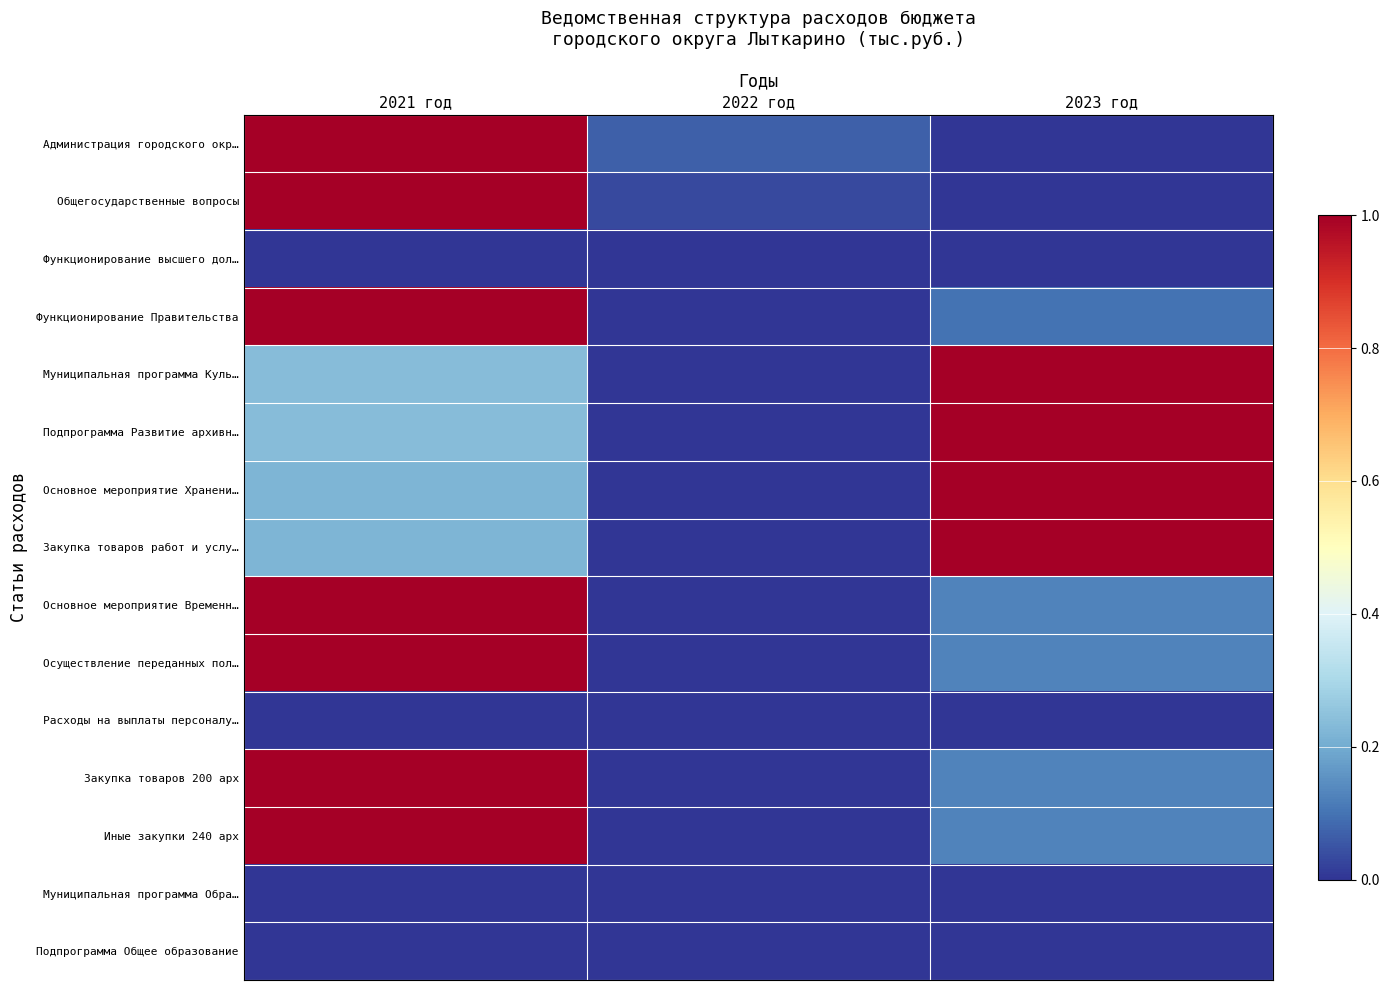

Reading left to right, transcribe all the data shown in this chart.

Администрация городского окр…: 2021 год=1.0	2022 год=0.1	2023 год=0.0
Общегосударственные вопросы: 2021 год=1.0	2022 год=0.0	2023 год=0.0
Функционирование высшего дол…: 2021 год=0.0	2022 год=0.0	2023 год=0.0
Функционирование Правительства: 2021 год=1.0	2022 год=0.0	2023 год=0.1
Муниципальная программа Куль…: 2021 год=0.2	2022 год=0.0	2023 год=1.0
Подпрограмма Развитие архивн…: 2021 год=0.2	2022 год=0.0	2023 год=1.0
Основное мероприятие Хранени…: 2021 год=0.2	2022 год=0.0	2023 год=1.0
Закупка товаров работ и услу…: 2021 год=0.2	2022 год=0.0	2023 год=1.0
Основное мероприятие Временн…: 2021 год=1.0	2022 год=0.0	2023 год=0.1
Осуществление переданных пол…: 2021 год=1.0	2022 год=0.0	2023 год=0.1
Расходы на выплаты персоналу…: 2021 год=0.0	2022 год=0.0	2023 год=0.0
Закупка товаров 200 арх: 2021 год=1.0	2022 год=0.0	2023 год=0.1
Иные закупки 240 арх: 2021 год=1.0	2022 год=0.0	2023 год=0.1
Муниципальная программа Обра…: 2021 год=0.0	2022 год=0.0	2023 год=0.0
Подпрограмма Общее образование: 2021 год=0.0	2022 год=0.0	2023 год=0.0